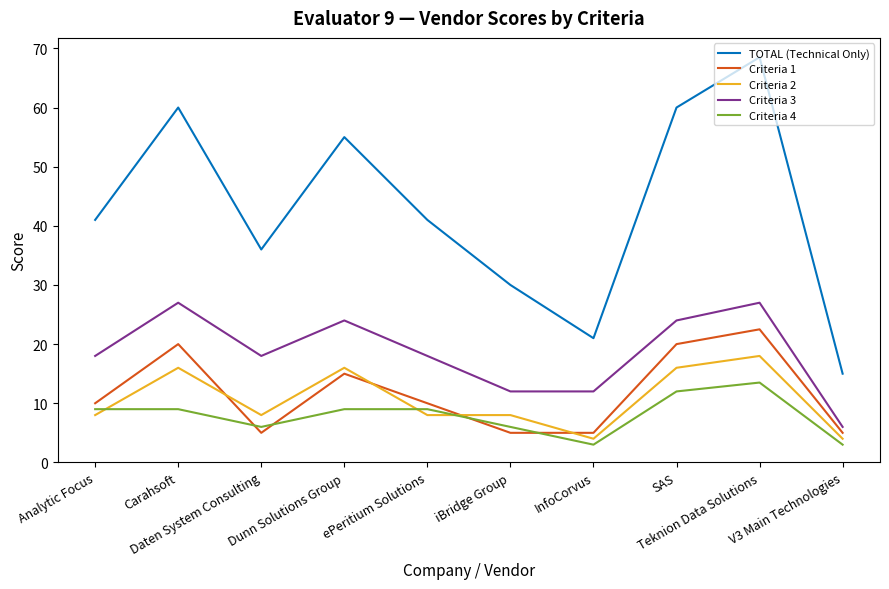

Which series has the largest range (max minus min)?

TOTAL (Technical Only)